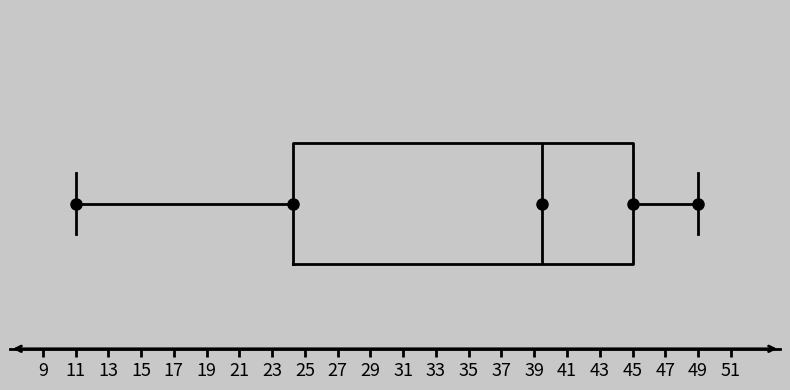

Where is the right edge of the box on the x-axis? The values are not printed on the chart, so give them approximately, as read against the axis.

45.0